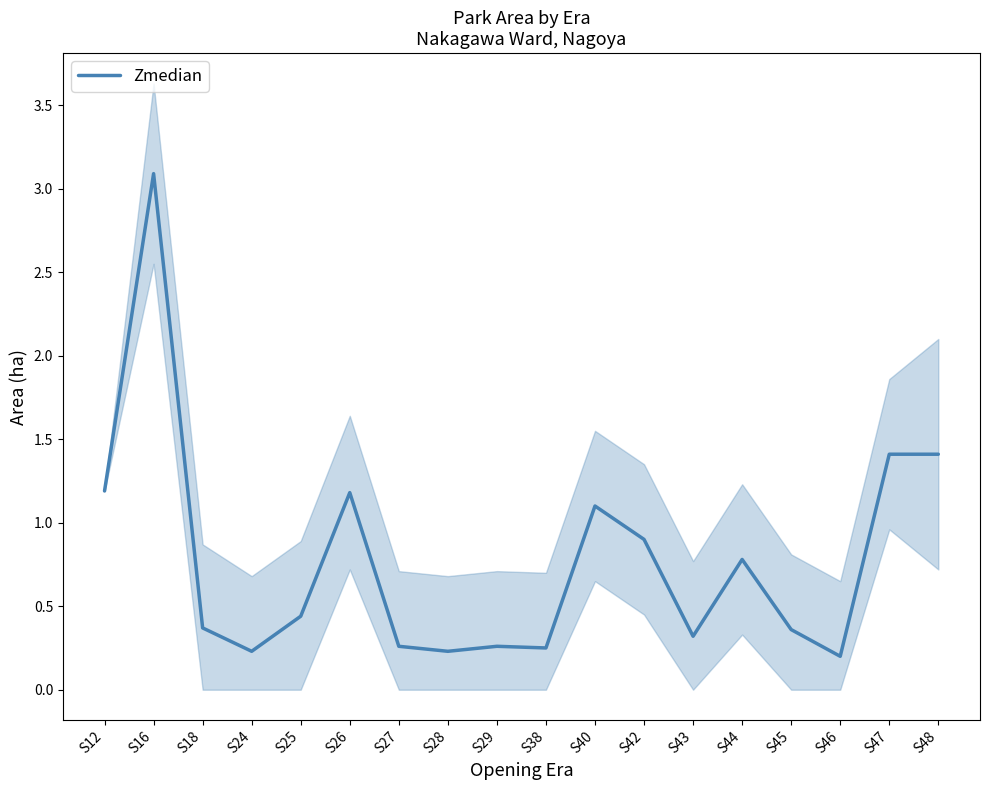

Reading left to right, transcribe all the data shown in this chart.

1.2	3.1	0.4	0.2	0.4	1.2	0.3	0.2	0.3	0.2	1.1	0.9	0.3	0.8	0.4	0.2	1.4	1.4